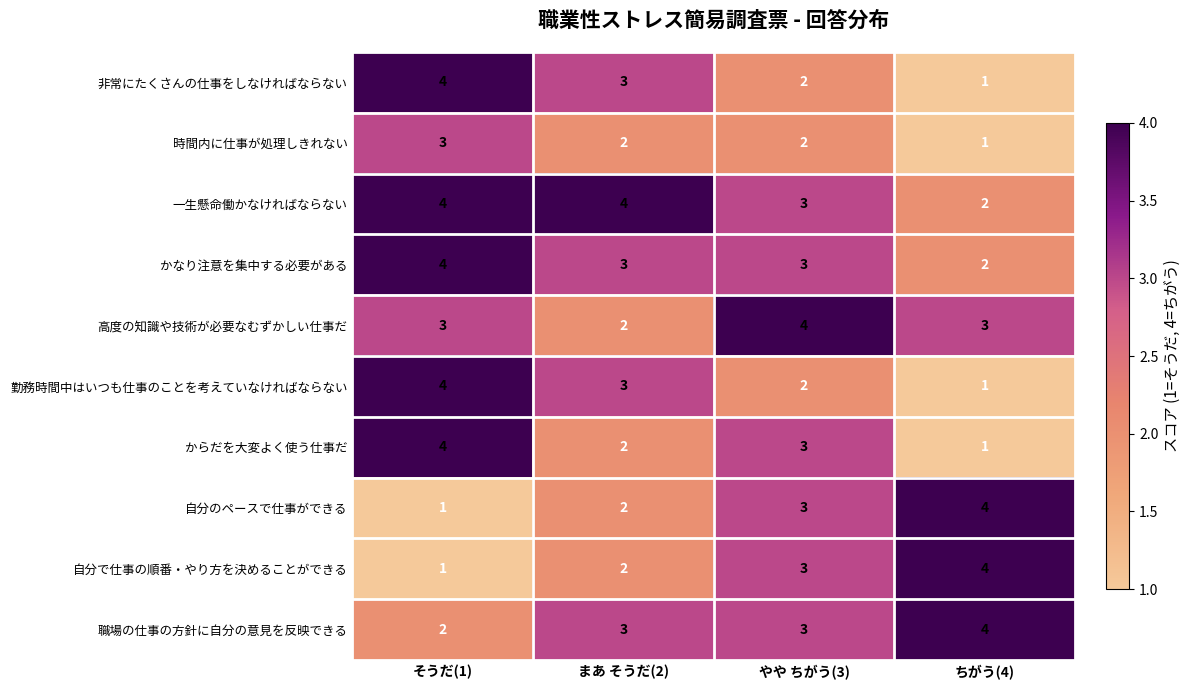

What is the difference between the maximum and minimum values in the 自分で仕事の順番・やり方を決めることができる series?

3